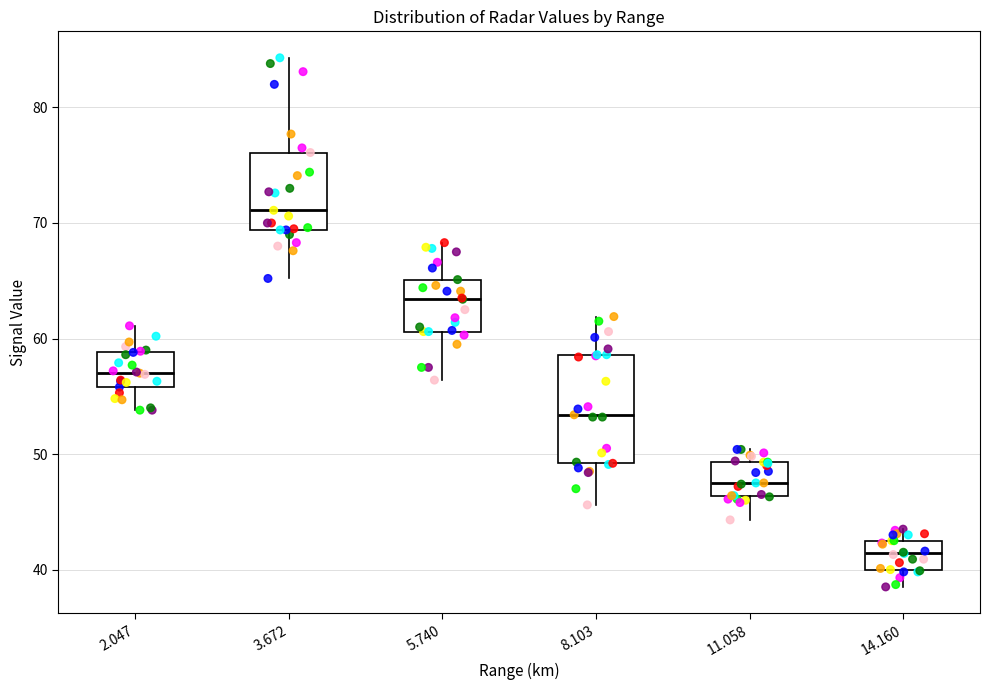

Reading left to right, transcribe this box plot: for each box, give where its median line is, the range the box spans, and where its two whiskers end, as read against the y-axis. The values are not printed on the chart, so give them approximately, as read against the axis.

2.047: median 57, box 56 to 59, whiskers 54 to 61
3.672: median 71, box 69 to 76, whiskers 65 to 84
5.740: median 63, box 61 to 65, whiskers 56 to 68
8.103: median 53, box 49 to 59, whiskers 46 to 62
11.058: median 48, box 46 to 49, whiskers 44 to 50
14.160: median 41, box 40 to 43, whiskers 39 to 44